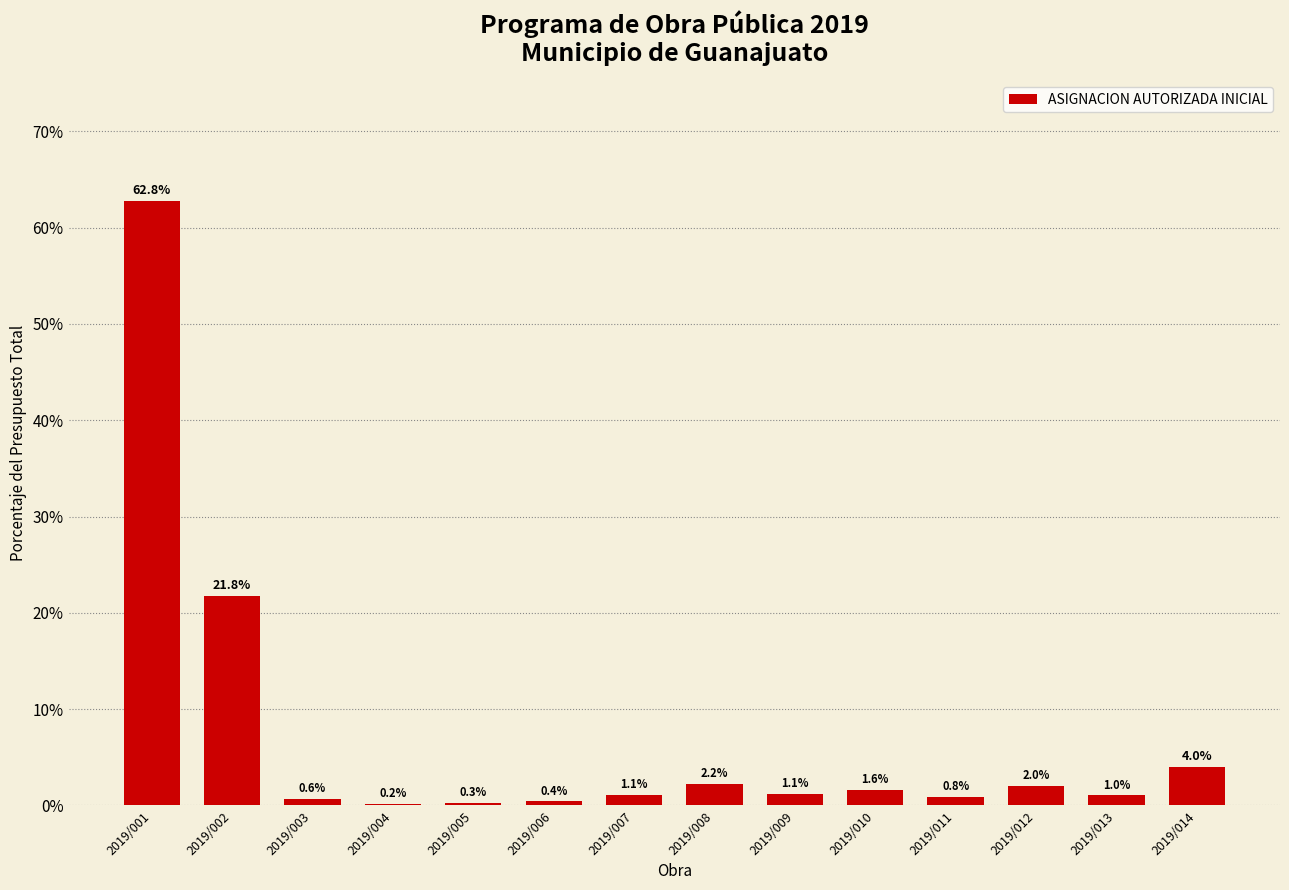

Reading right to left, extract all data points from this chart.

2019/014=4.0	2019/013=1.0	2019/012=2.0	2019/011=0.8	2019/010=1.6	2019/009=1.1	2019/008=2.2	2019/007=1.1	2019/006=0.4	2019/005=0.3	2019/004=0.2	2019/003=0.6	2019/002=21.8	2019/001=62.8